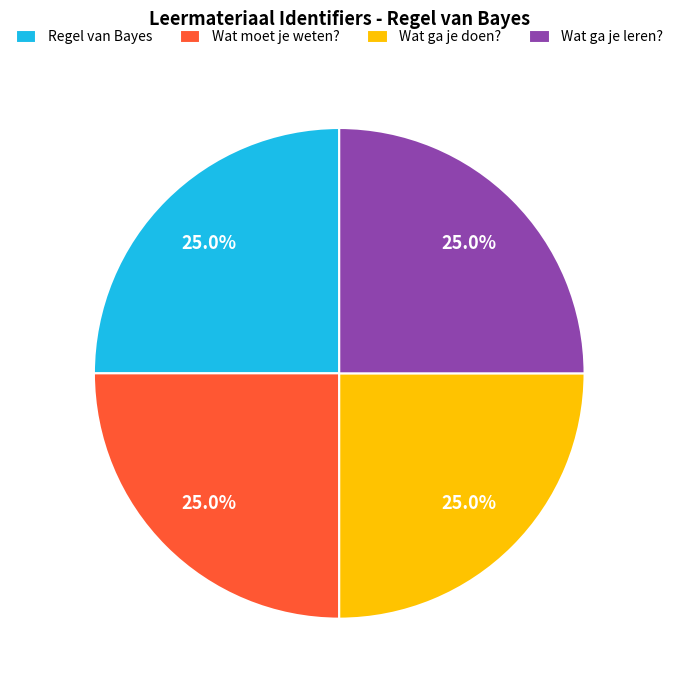

How much of the chart is everything except Wat moet je weten??

75.0%